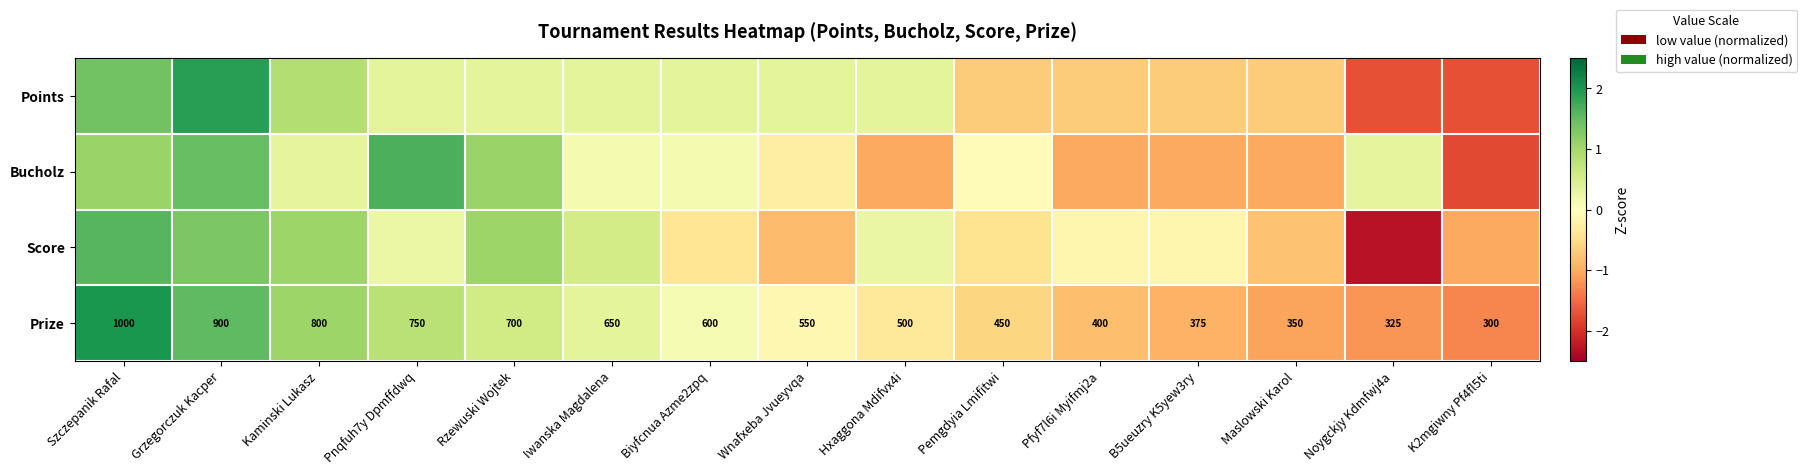

How many values in the Prize series are below 550?

7